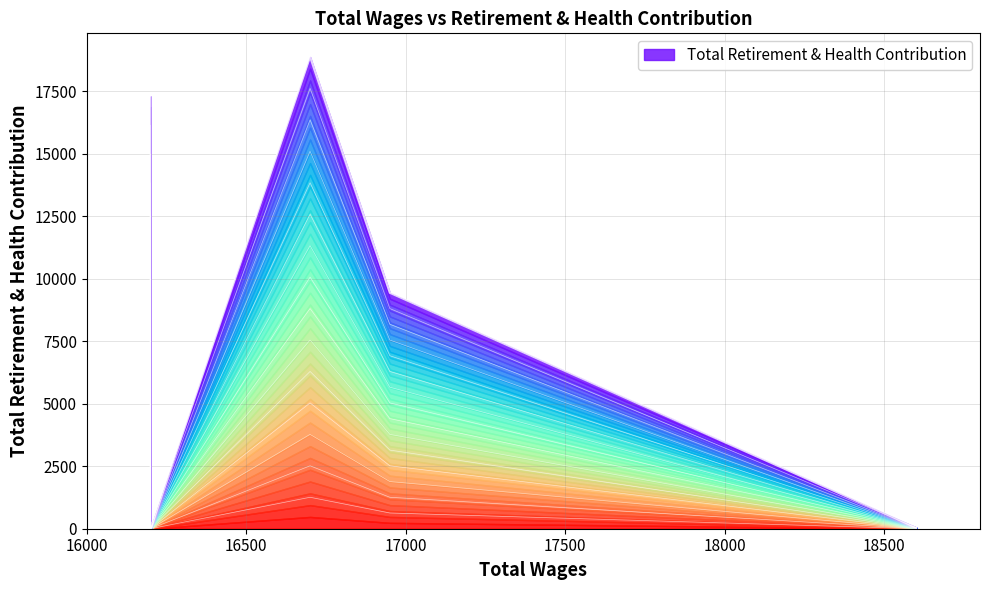

How many distinct data groups are displayed?

1